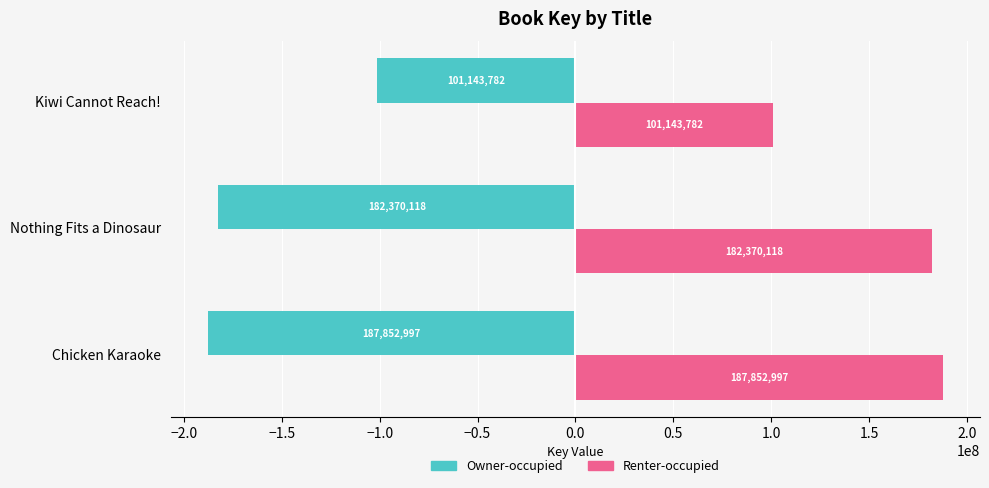

Count the number of categories in the chart.

3